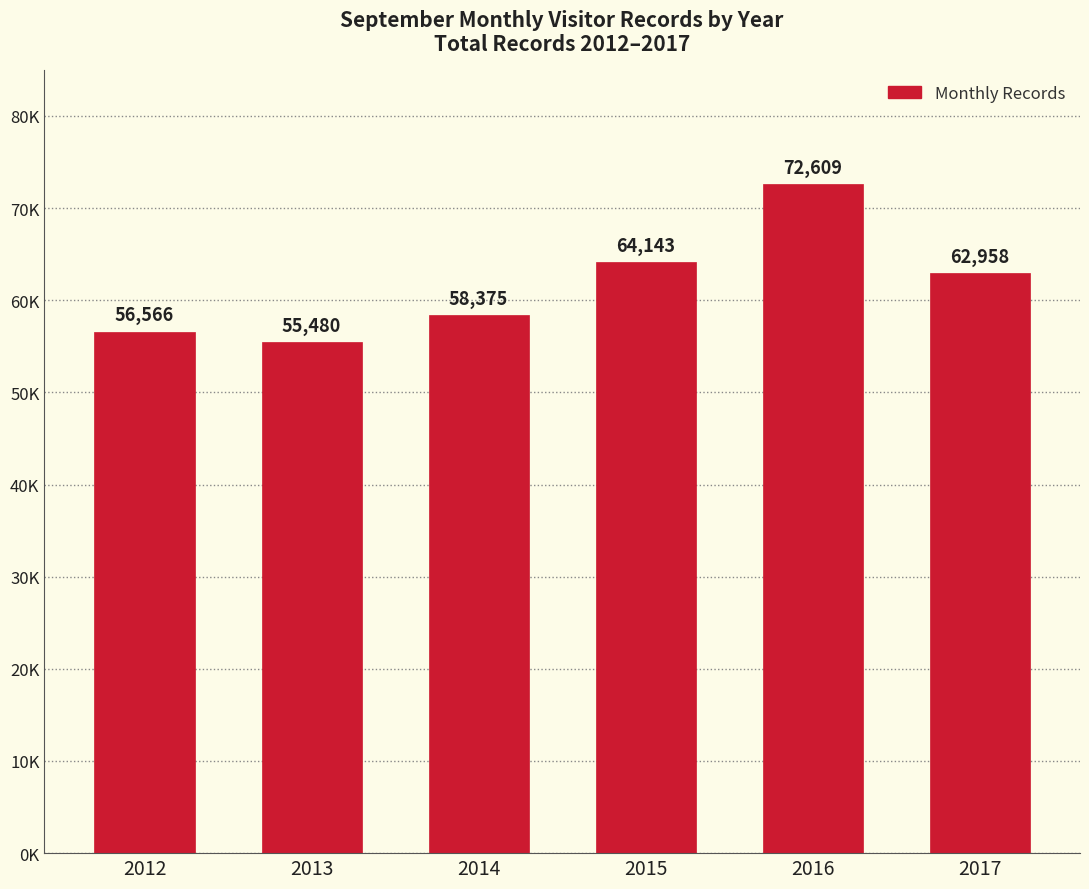

Rank the categories by value from lowest to highest.

2013, 2012, 2014, 2017, 2015, 2016